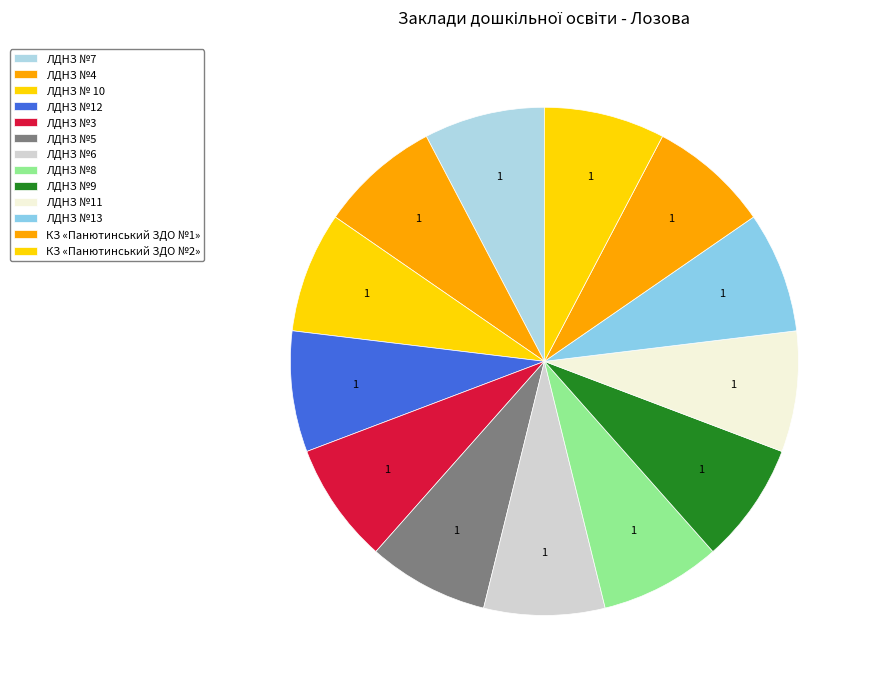

To the nearest percent, what percentage of the pie is ЛДНЗ №6?

8%